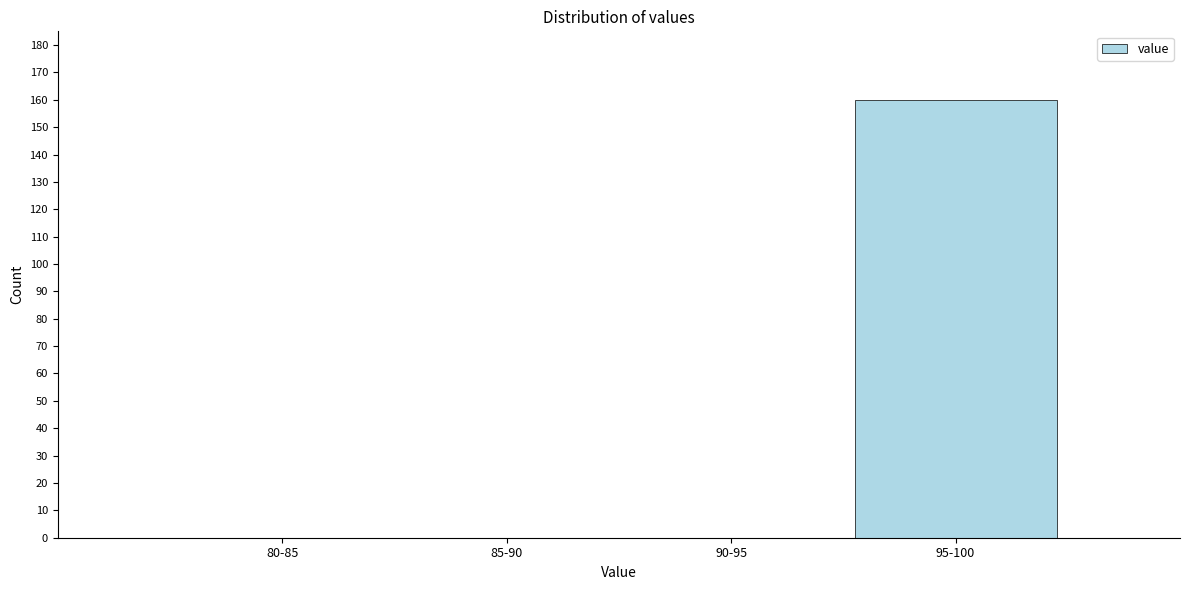

Reading left to right, extract all data points from this chart.

80-85=0	85-90=0	90-95=0	95-100=160